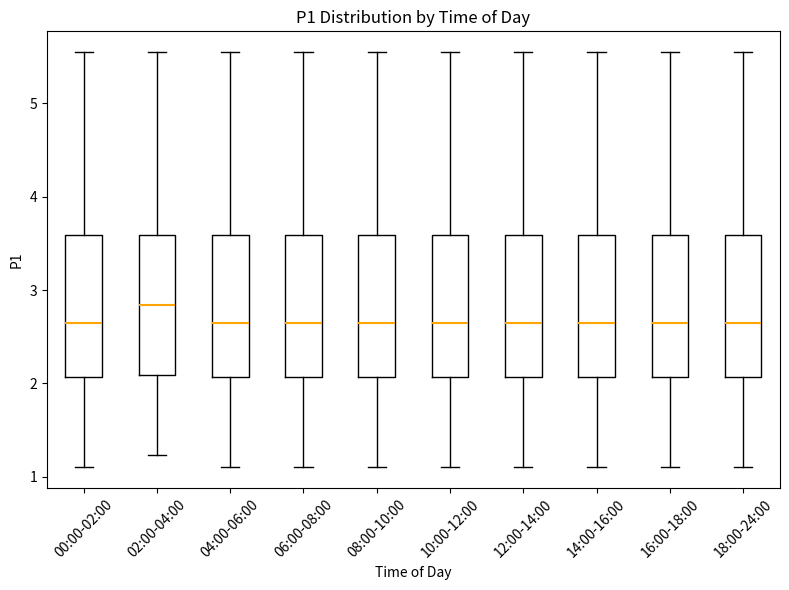

Reading left to right, transcribe this box plot: for each box, give where its median line is, the range the box spans, and where its two whiskers end, as read against the y-axis. The values are not printed on the chart, so give them approximately, as read against the axis.

00:00-02:00: median 2.7, box 2.1 to 3.6, whiskers 1.1 to 5.6
02:00-04:00: median 2.8, box 2.1 to 3.6, whiskers 1.2 to 5.6
04:00-06:00: median 2.7, box 2.1 to 3.6, whiskers 1.1 to 5.6
06:00-08:00: median 2.7, box 2.1 to 3.6, whiskers 1.1 to 5.6
08:00-10:00: median 2.7, box 2.1 to 3.6, whiskers 1.1 to 5.6
10:00-12:00: median 2.7, box 2.1 to 3.6, whiskers 1.1 to 5.6
12:00-14:00: median 2.7, box 2.1 to 3.6, whiskers 1.1 to 5.6
14:00-16:00: median 2.7, box 2.1 to 3.6, whiskers 1.1 to 5.6
16:00-18:00: median 2.7, box 2.1 to 3.6, whiskers 1.1 to 5.6
18:00-24:00: median 2.7, box 2.1 to 3.6, whiskers 1.1 to 5.6